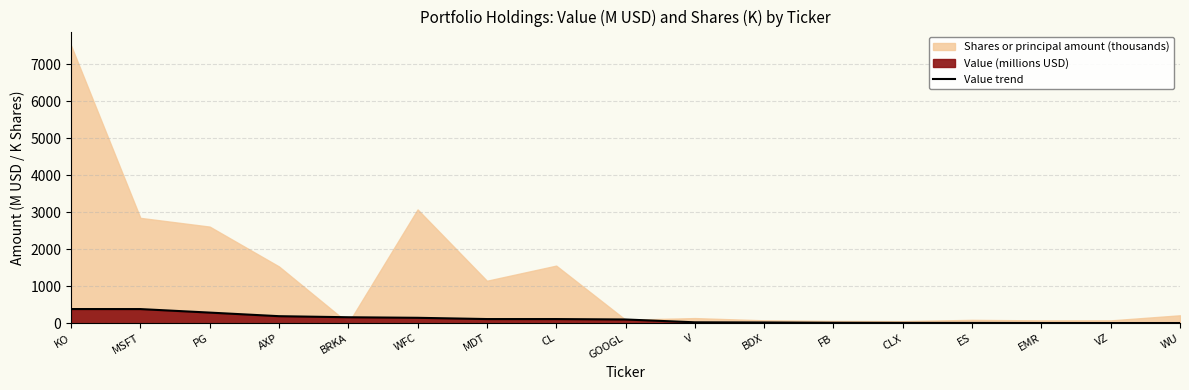

What is the change in value from PG to WFC?

-140.7